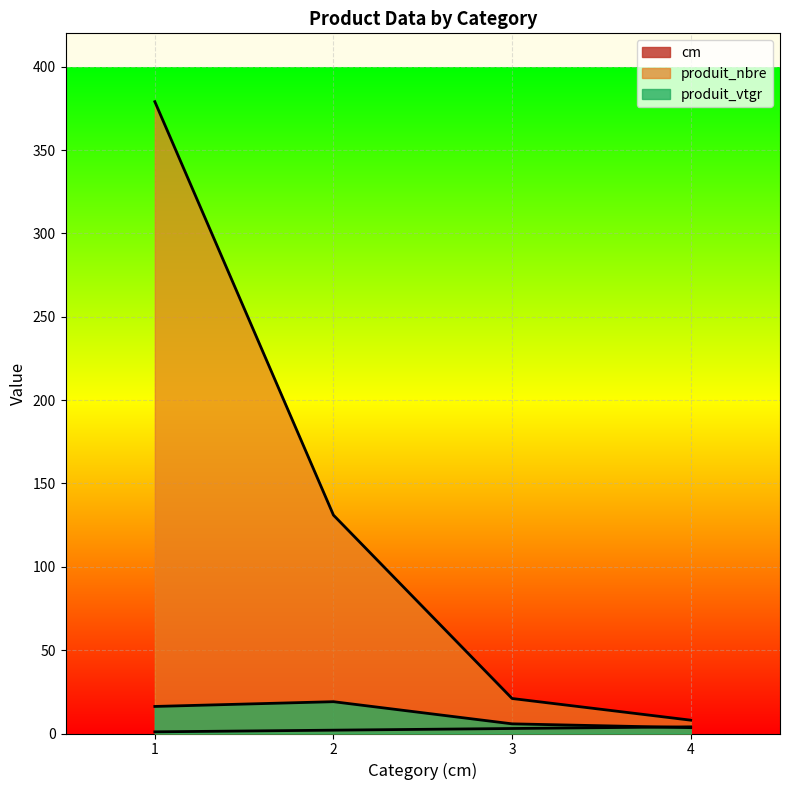

Which category has the lowest value in the produit_nbre series?

4